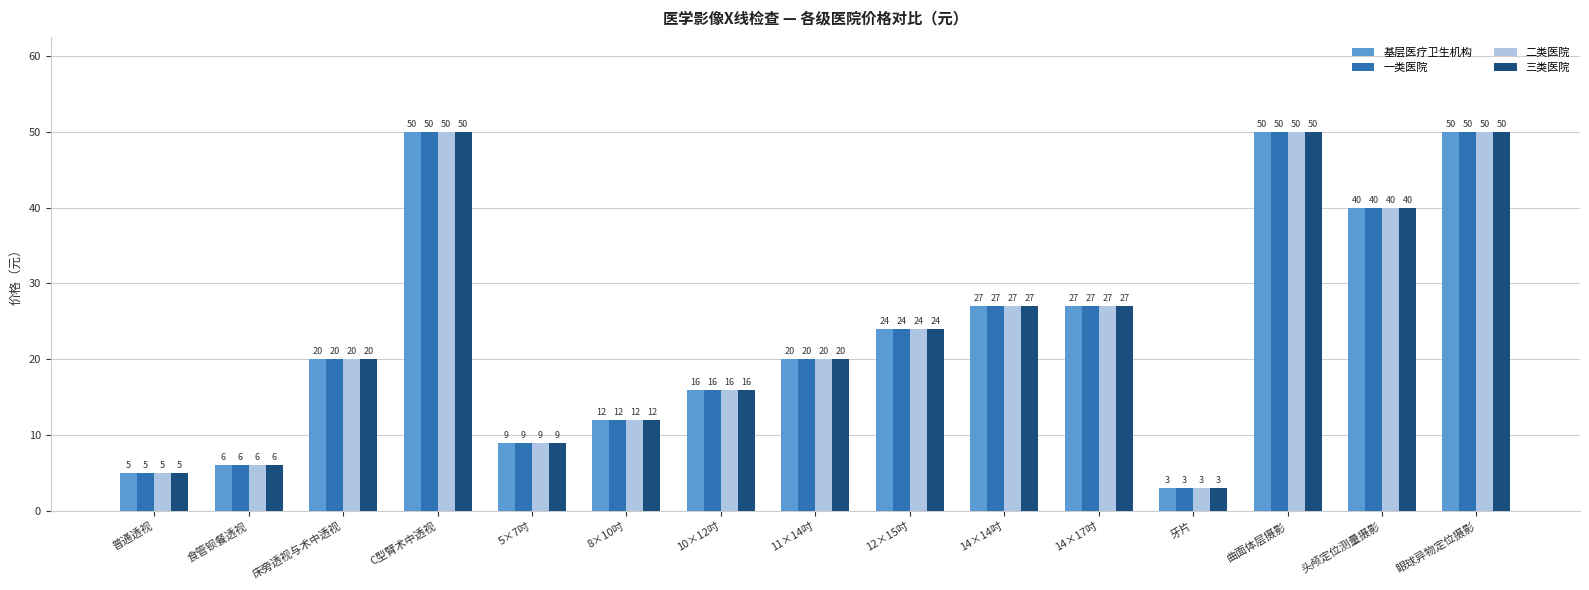

What is the total value across all series at 11×14吋?

80